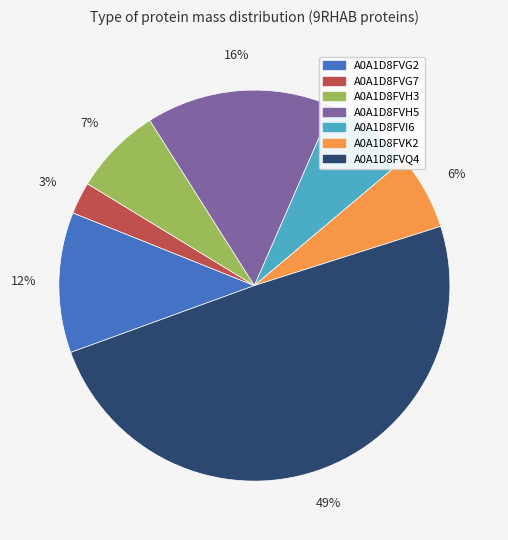

What is the ratio of the value at A0A1D8FVI6 to the value at A0A1D8FVQ4?

0.1